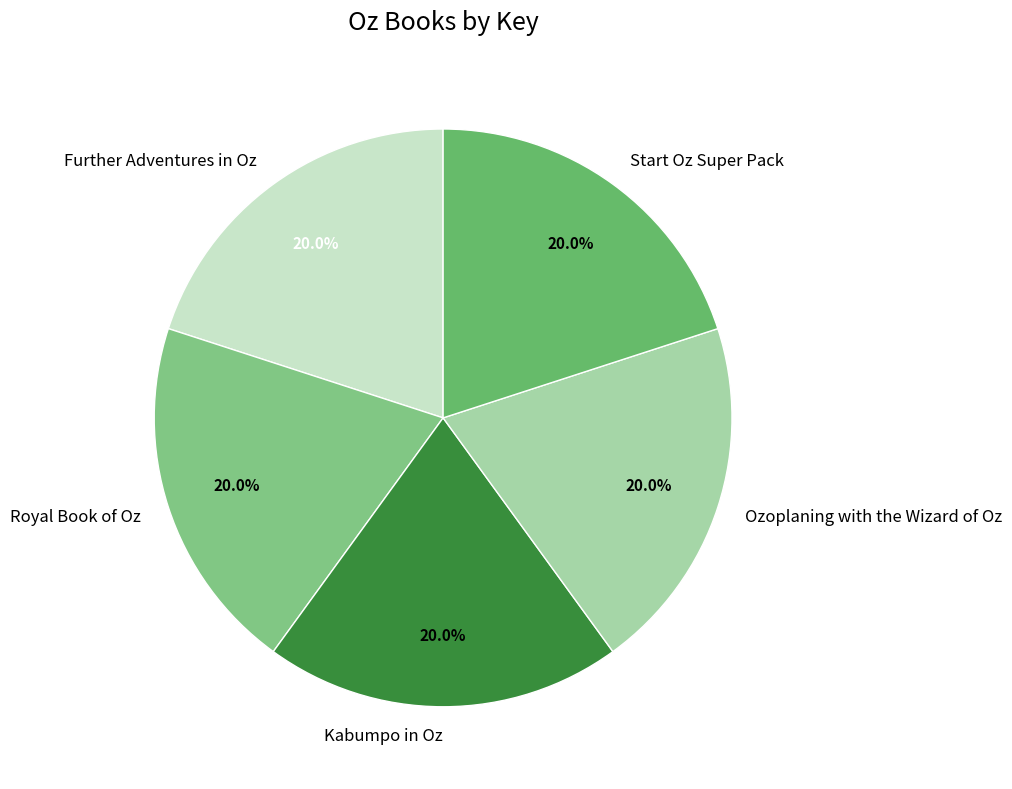

To the nearest percent, what is the combined percentage of Ozoplaning with the Wizard of Oz and Further Adventures in Oz?

40%